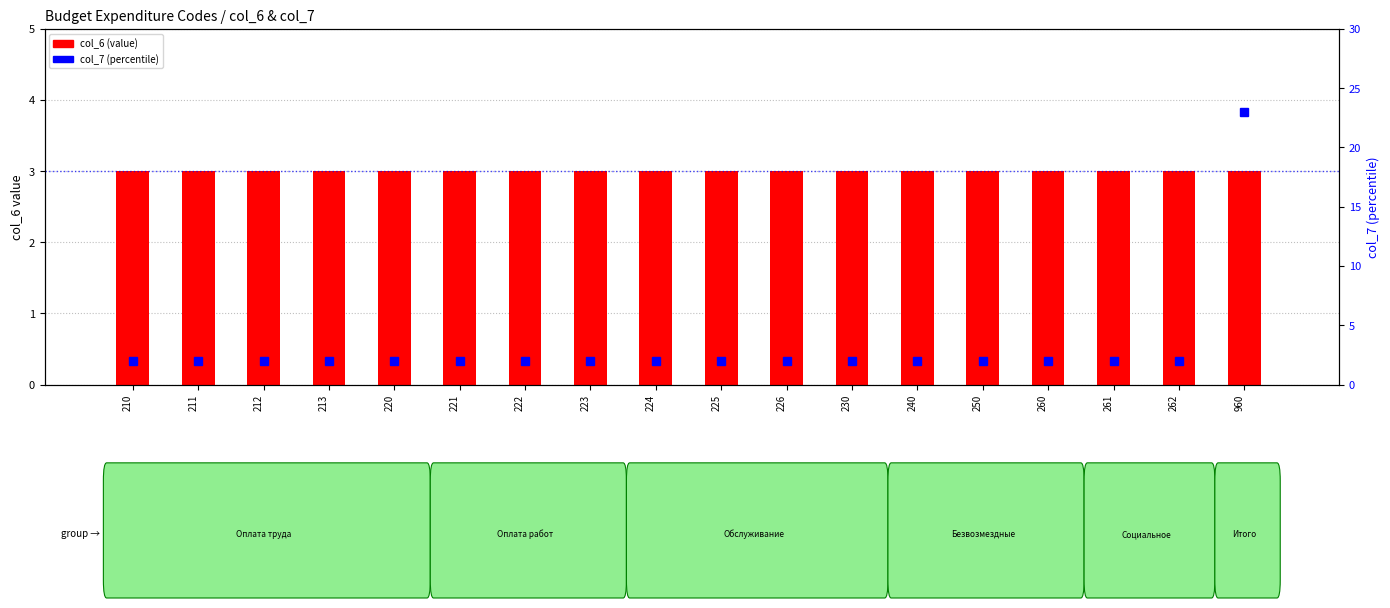

What are all the series names shown in the legend?

col_6 (value), col_7 (percentile)